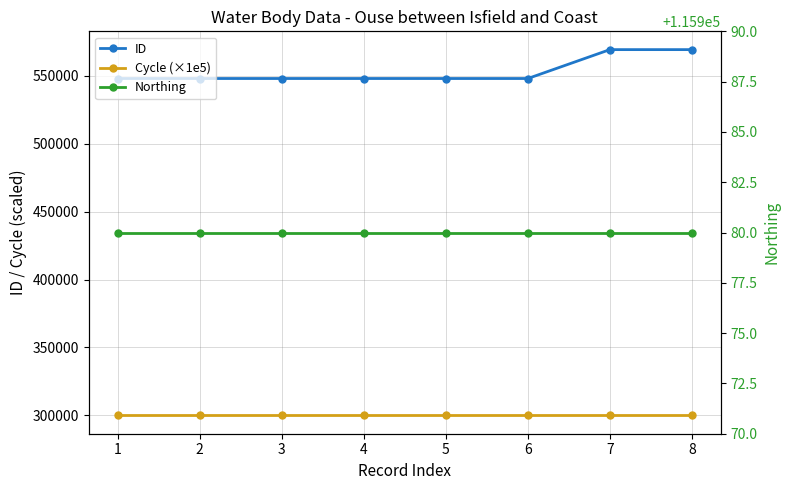

Reading right to left, what are all the values shown in this chart?

ID: 569185	569186	547924	547925	547926	547927	547928	547929
Cycle (×1e5): 300000	300000	300000	300000	300000	300000	300000	300000
Northing: 115980	115980	115980	115980	115980	115980	115980	115980